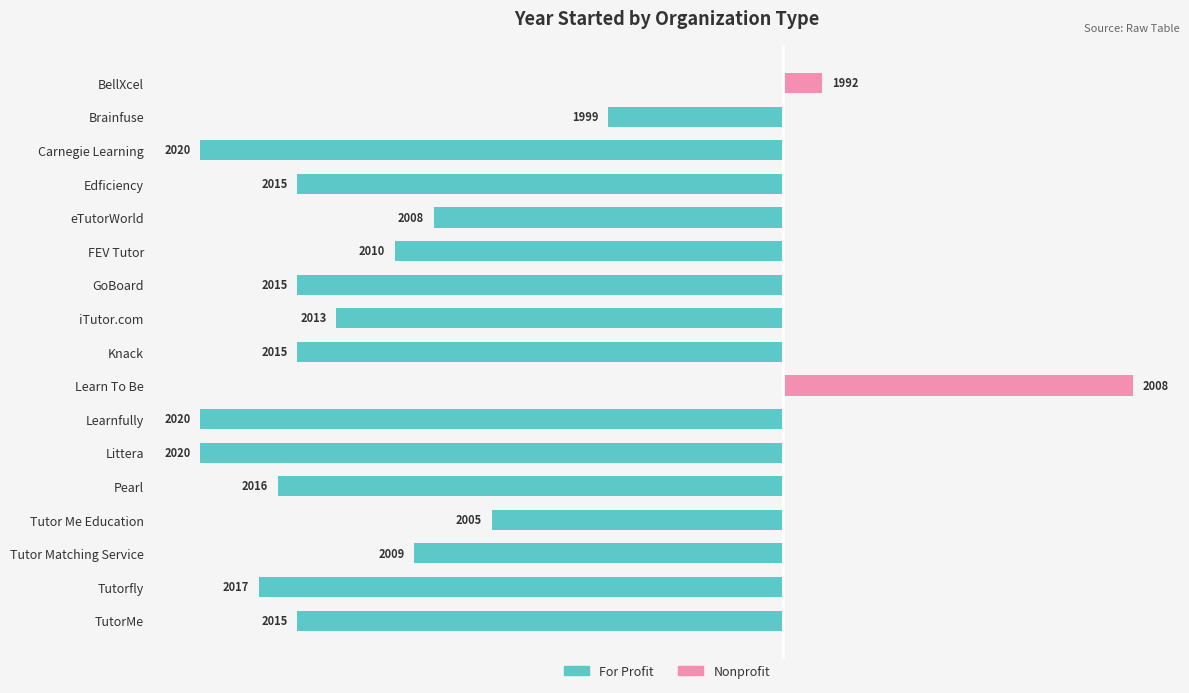

Between FEV Tutor and Knack, which series saw the biggest shift?

For Profit